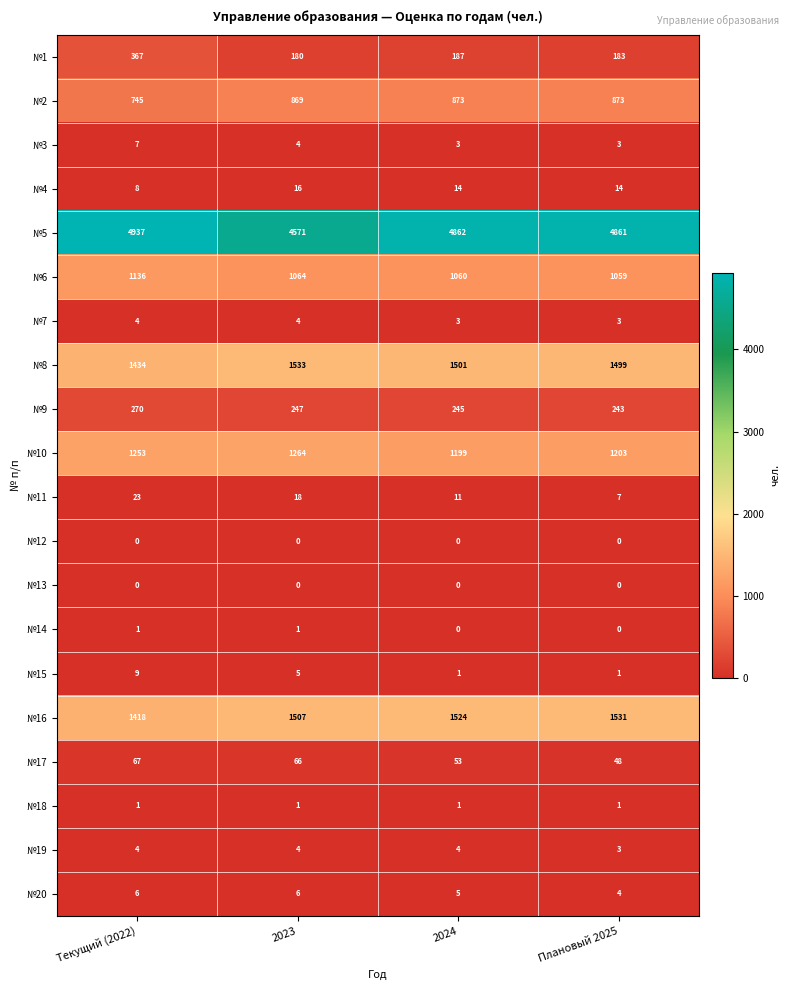

The value of №5 at Плановый 2025 is 2027. True or false?

False